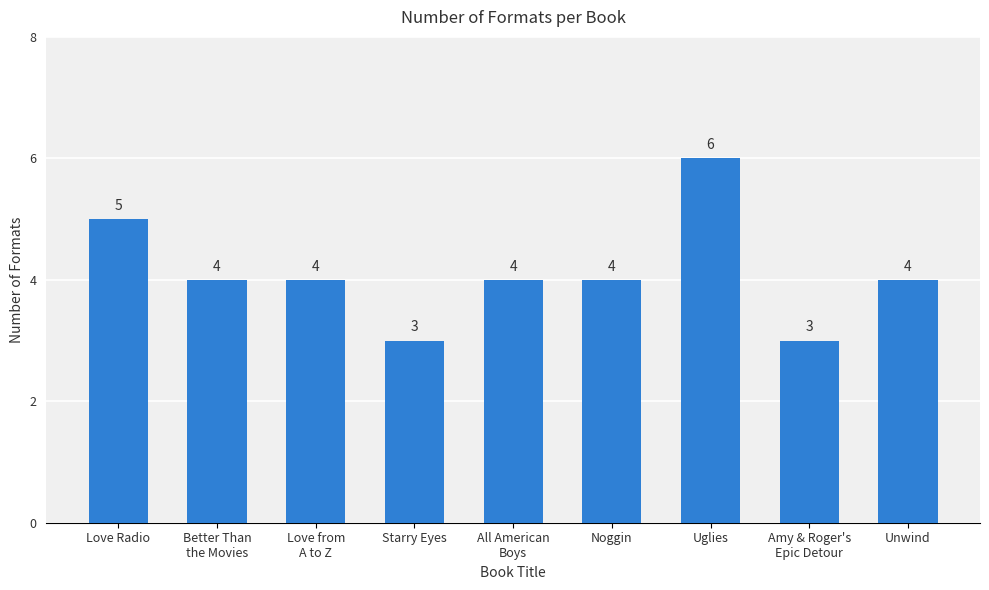

What is the sum of all values?

37